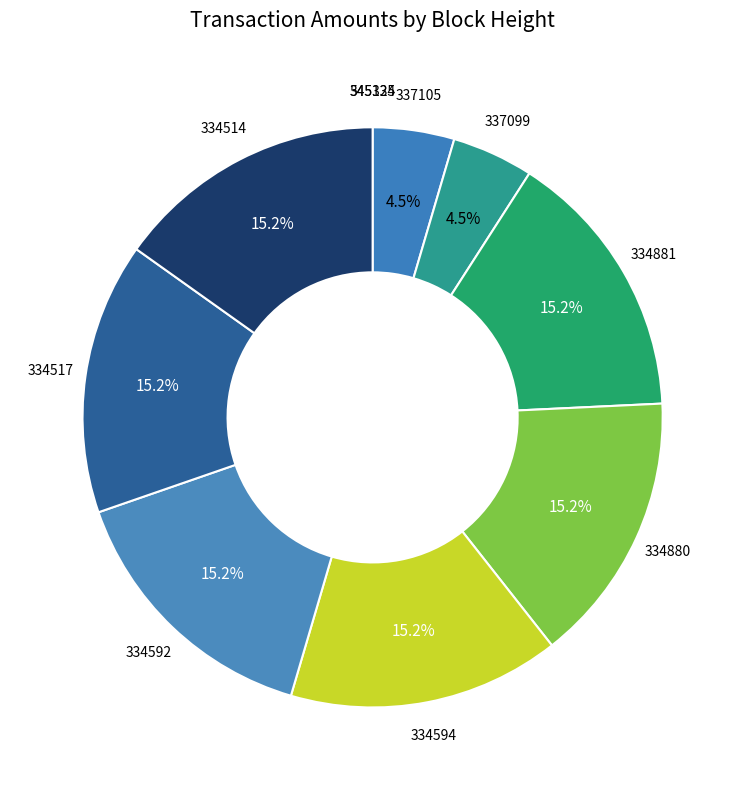

Which has a higher value, 334594 or 337105?

334594